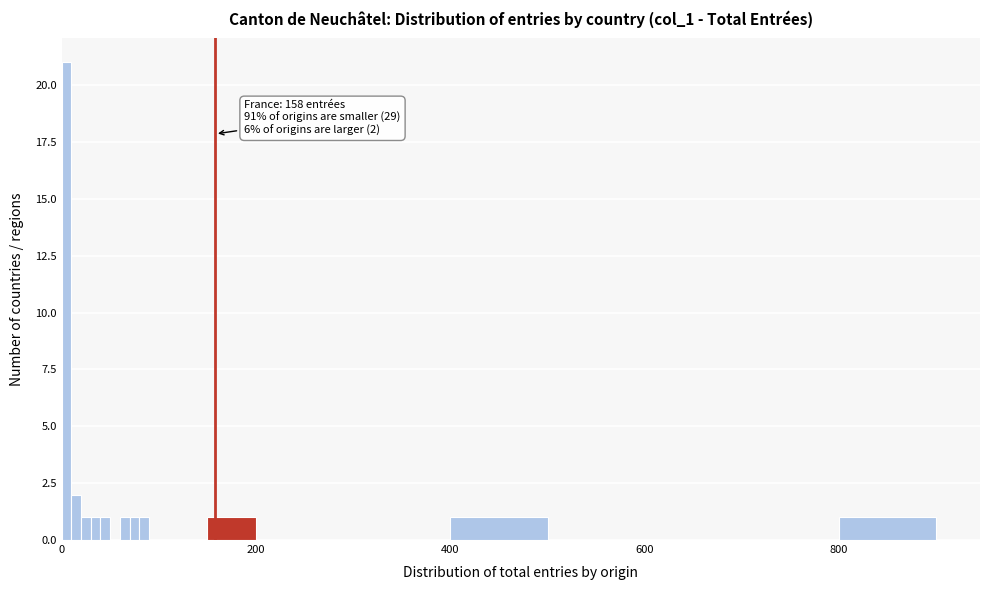

Read against the x-axis, roughly where is the centre of the tallest bar?

0